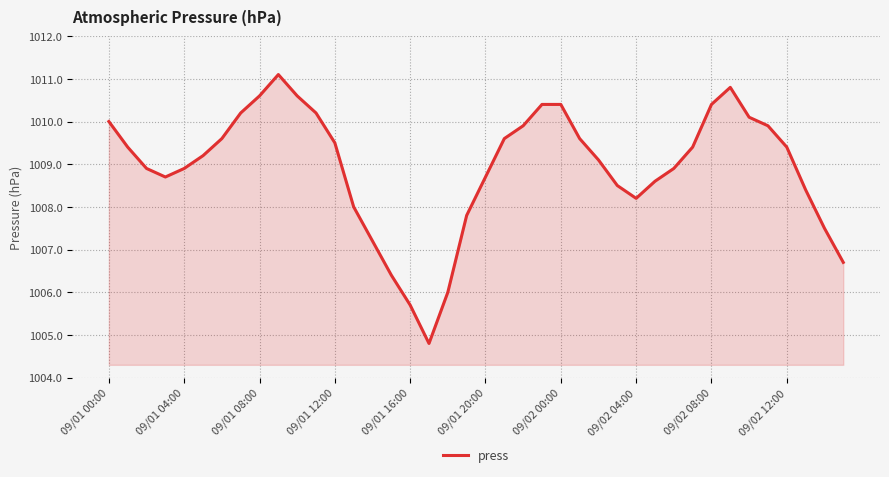

How many series are shown in this chart?

1